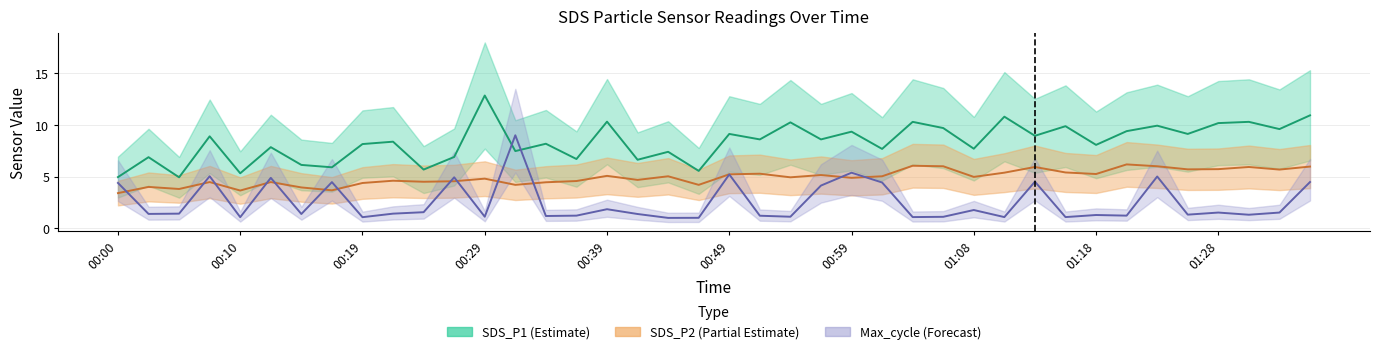

Reading right to left, what are all the values shown in this chart?

SDS_P1: 01:35=10.9	01:33=9.6	01:30=10.3	01:28=10.2	01:25=9.1	01:23=9.9	01:21=9.4	01:18=8.1	01:16=9.9	01:13=8.9	01:11=10.8	01:08=7.7	01:06=9.7	01:03=10.3	01:01=7.7	00:59=9.3	00:56=8.6	00:54=10.2	00:51=8.6	00:49=9.1	00:46=5.5	00:44=7.4	00:41=6.6	00:39=10.3	00:36=6.7	00:34=8.2	00:32=7.5	00:29=12.8	00:27=6.9	00:24=5.7	00:22=8.4	00:19=8.2	00:17=5.9	00:14=6.1	00:12=7.8	00:10=5.3	00:07=8.9	00:05=4.9	00:02=6.9	00:00=5.0
SDS_P2: 01:35=6.0	01:33=5.7	01:30=5.9	01:28=5.7	01:25=5.7	01:23=6.0	01:21=6.2	01:18=5.2	01:16=5.4	01:13=5.9	01:11=5.4	01:08=5.0	01:06=6.0	01:03=6.0	01:01=5.0	00:59=4.9	00:56=5.2	00:54=4.9	00:51=5.3	00:49=5.2	00:46=4.2	00:44=5.0	00:41=4.7	00:39=5.1	00:36=4.6	00:34=4.5	00:32=4.2	00:29=4.8	00:27=4.5	00:24=4.5	00:22=4.6	00:19=4.4	00:17=3.7	00:14=4.0	00:12=4.5	00:10=3.6	00:07=4.5	00:05=3.8	00:02=4.0	00:00=3.4
Max_cycle: 01:35=4.5	01:33=1.5	01:30=1.3	01:28=1.5	01:25=1.3	01:23=5.0	01:21=1.2	01:18=1.3	01:16=1.1	01:13=4.5	01:11=1.1	01:08=1.8	01:06=1.1	01:03=1.1	01:01=4.4	00:59=5.4	00:56=4.1	00:54=1.1	00:51=1.2	00:49=5.2	00:46=1.0	00:44=1.0	00:41=1.4	00:39=1.8	00:36=1.2	00:34=1.2	00:32=9.0	00:29=1.1	00:27=4.9	00:24=1.6	00:22=1.4	00:19=1.1	00:17=4.5	00:14=1.4	00:12=4.9	00:10=1.1	00:07=5.0	00:05=1.4	00:02=1.4	00:00=4.4